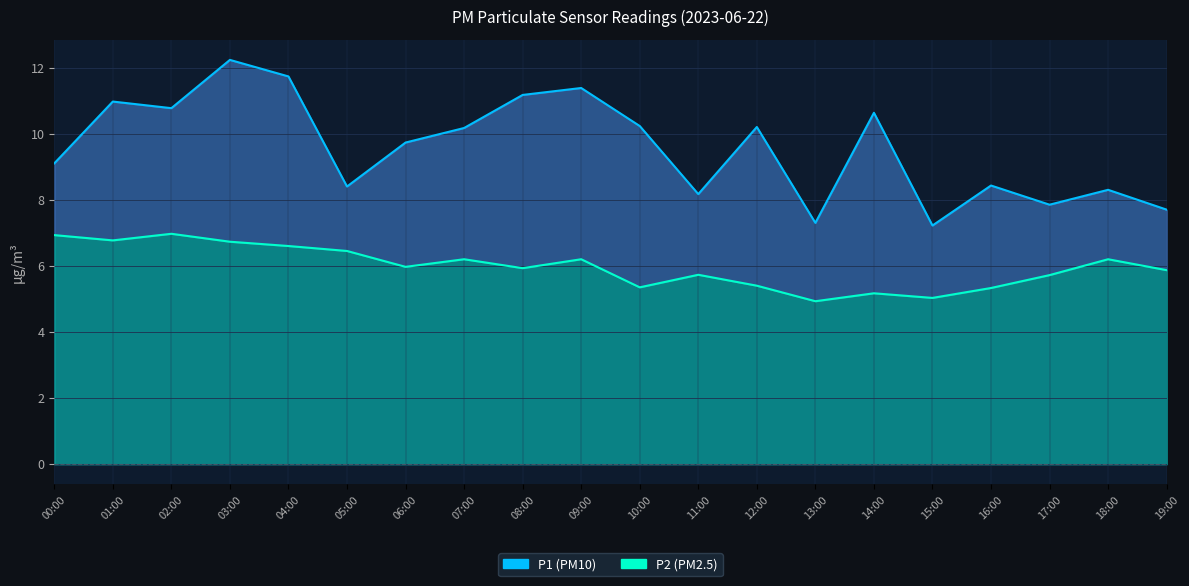

In P2, how many points are higher than both neighbors (excluding endpoints)?

6